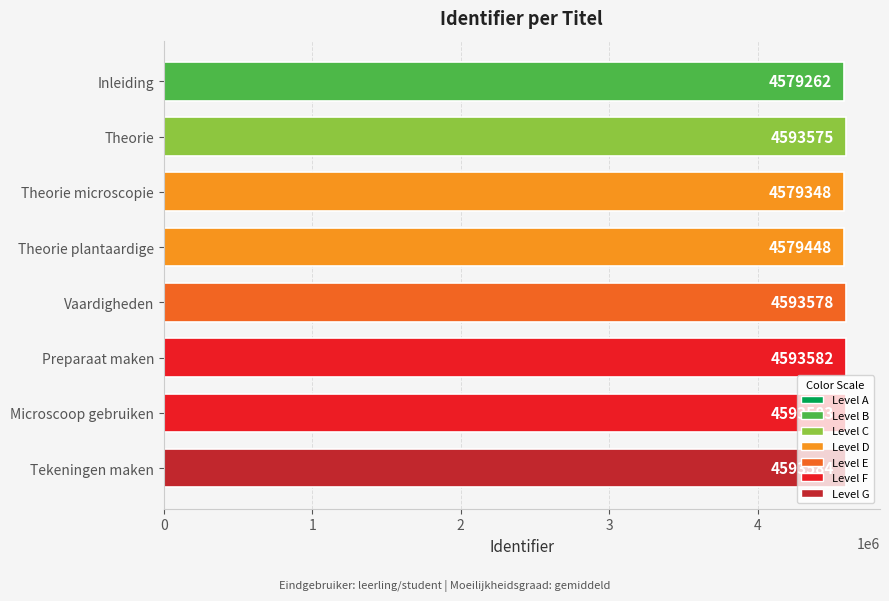

Rank the categories by value from lowest to highest.

Inleiding, Theorie microscopie, Theorie plantaardige, Theorie, Vaardigheden, Preparaat maken, Microscoop gebruiken, Tekeningen maken